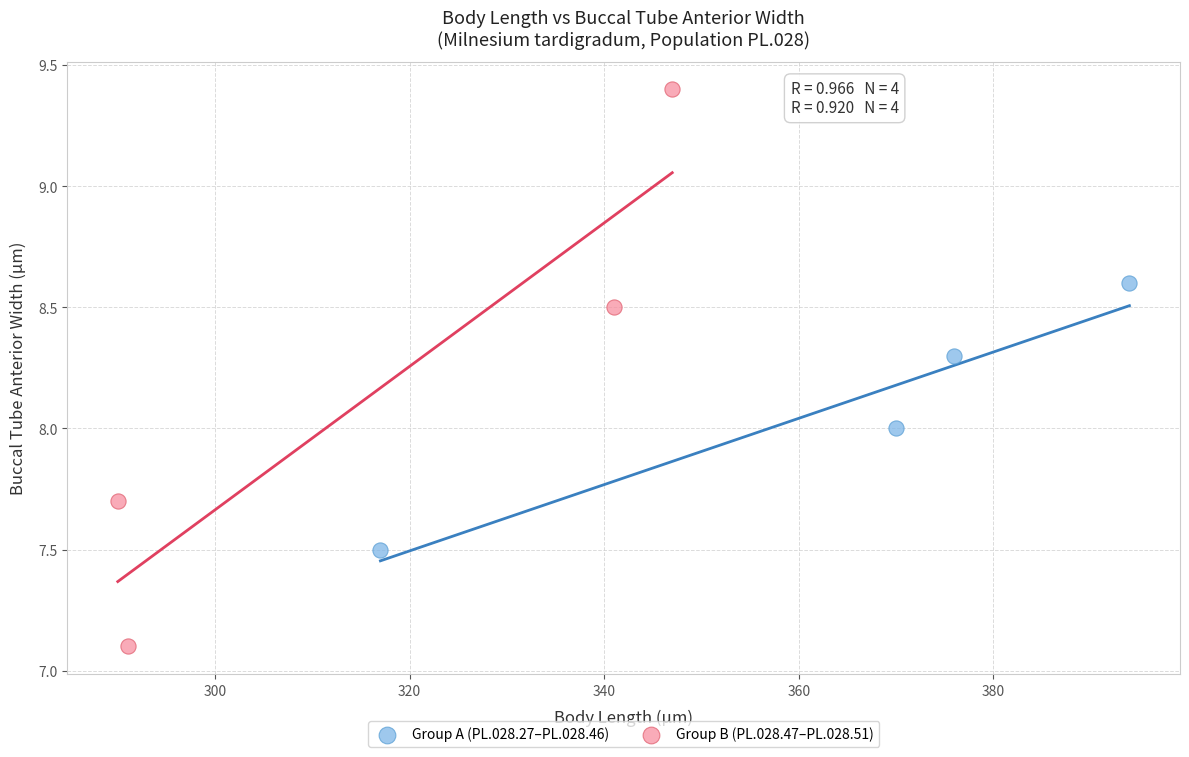

Which series reaches the maximum Y coordinate?

Group B (PL.028.47–PL.028.51)